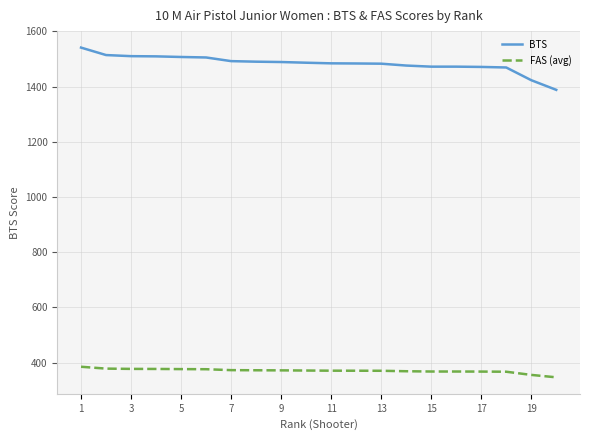

What is the maximum value for BTS?

1541.0